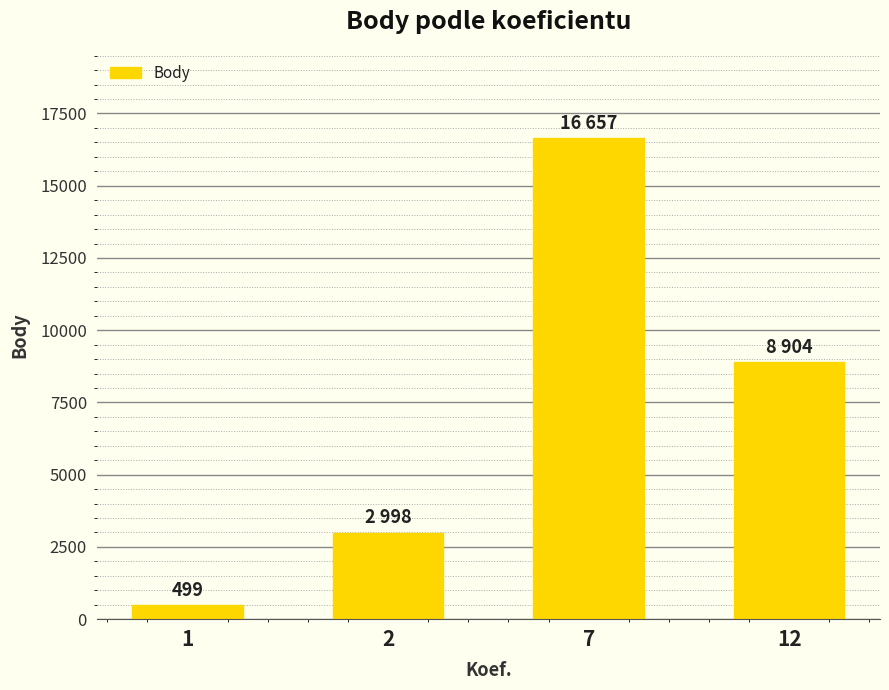

List the labels in order of value, largest first.

7, 12, 2, 1